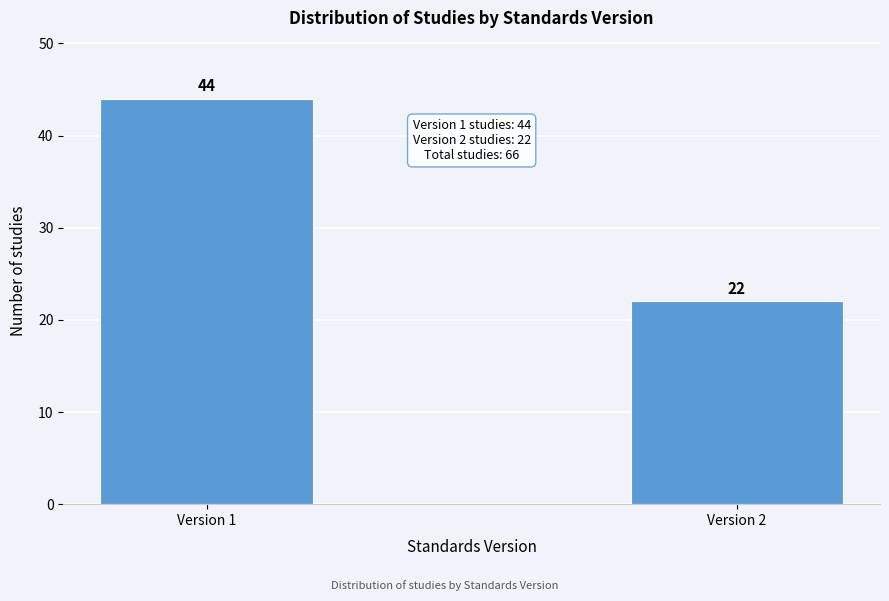

Reading left to right, transcribe all the data shown in this chart.

Version 1=44	Version 2=22